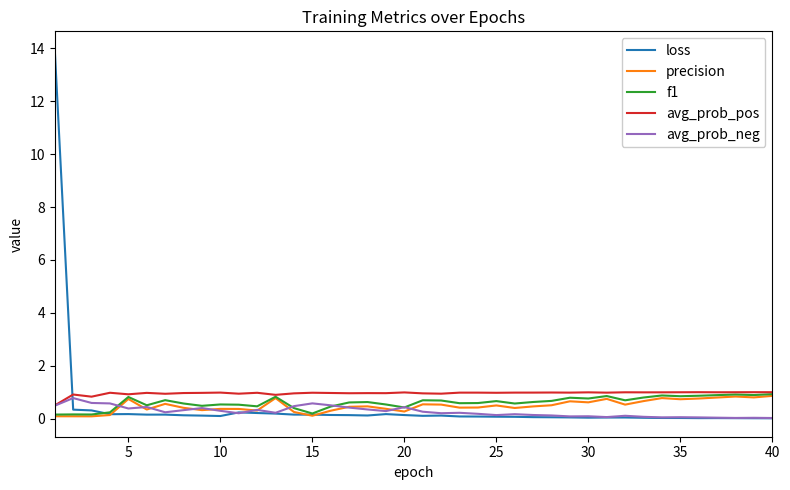

What is the greatest value displayed?

14.0